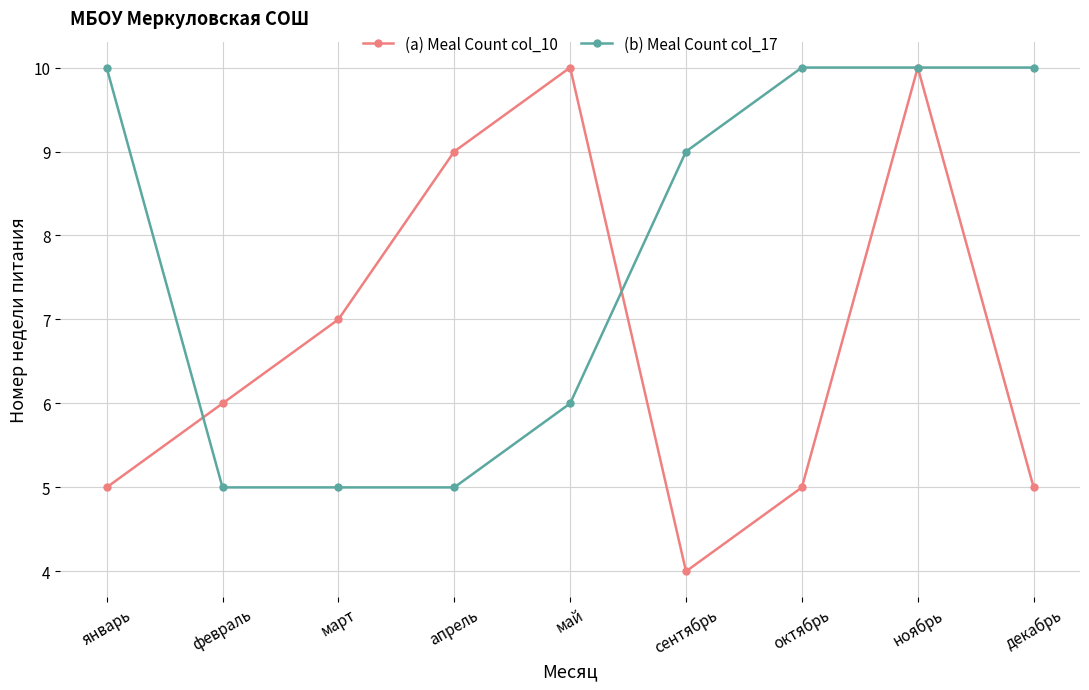

The (a) Meal Count col_10 series shows 7 at март. True or false?

True